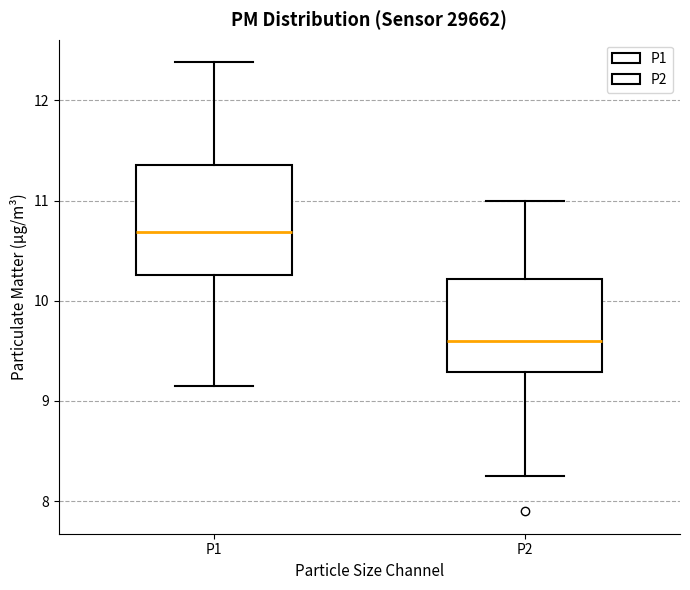

Which box is the tallest, from its lower edge to its upper edge?

P1